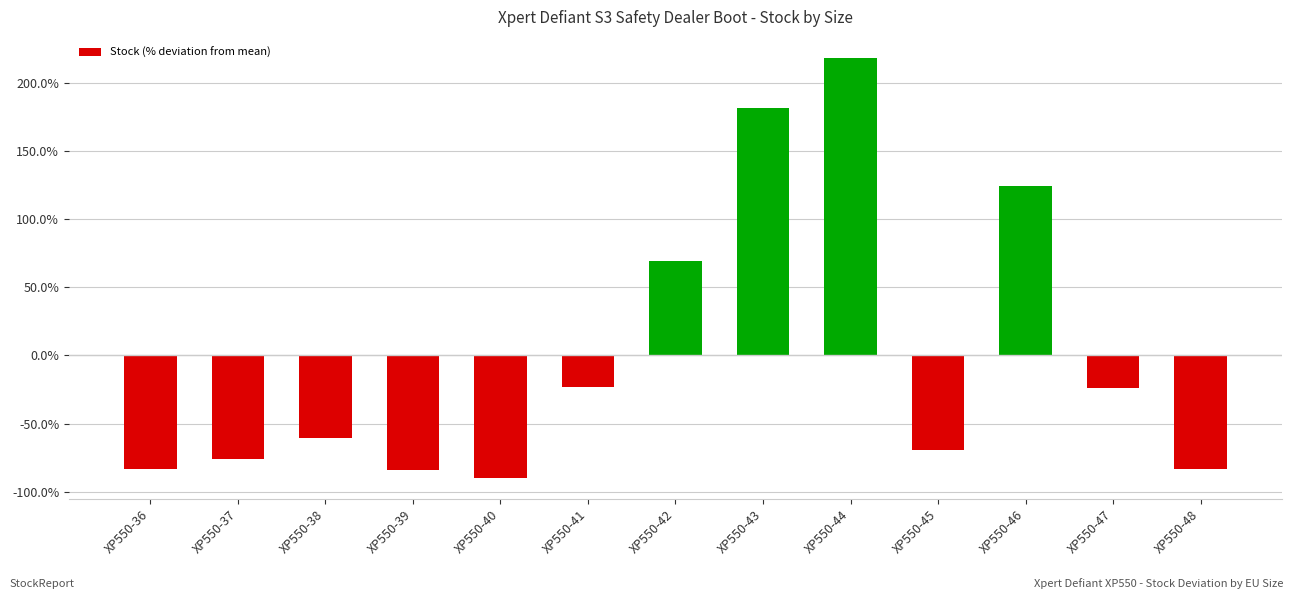

What is the change in value from XP550-36 to XP550-38?

+23.2